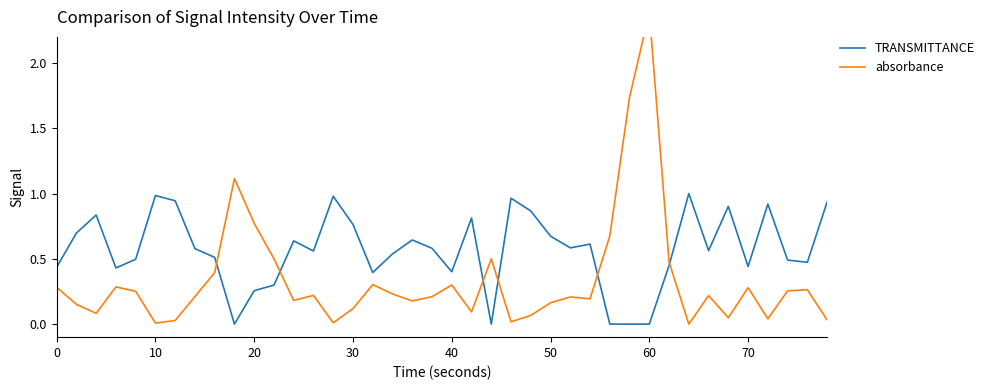

The TRANSMITTANCE series shows 0.2 at 10. True or false?

False